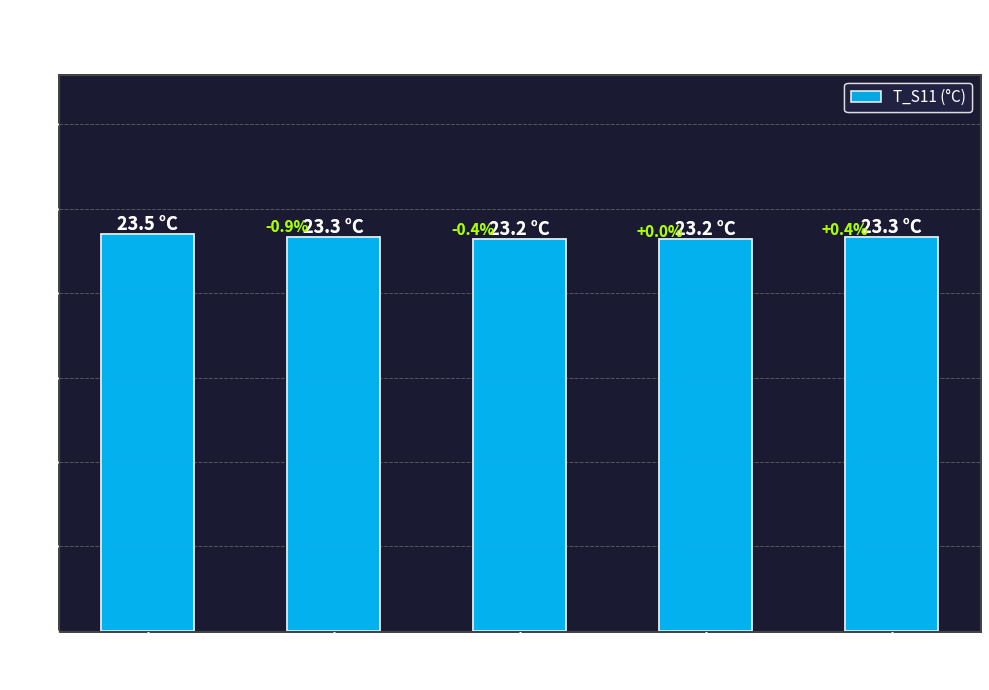

List the labels in order of value, largest first.

00:00, 00:04, 00:16, 00:08, 00:12